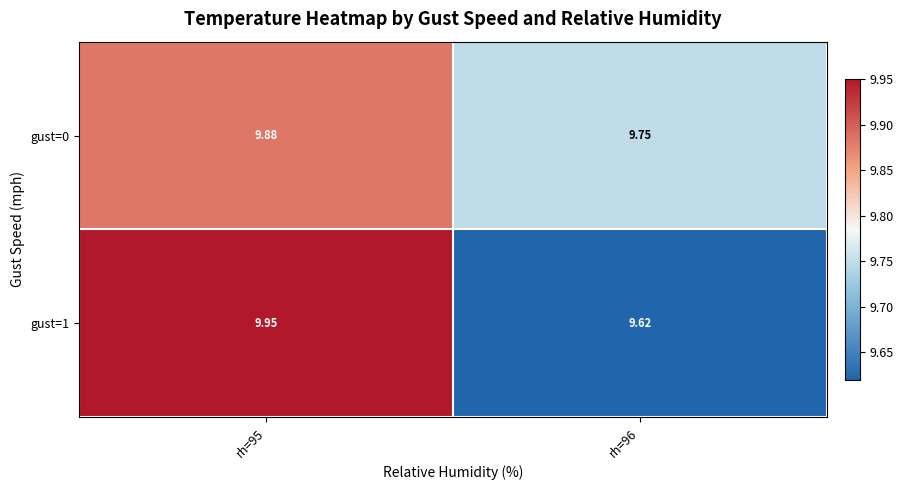

Is the value of gust=1 at rh=96 greater than the value of gust=0 at rh=95?

No